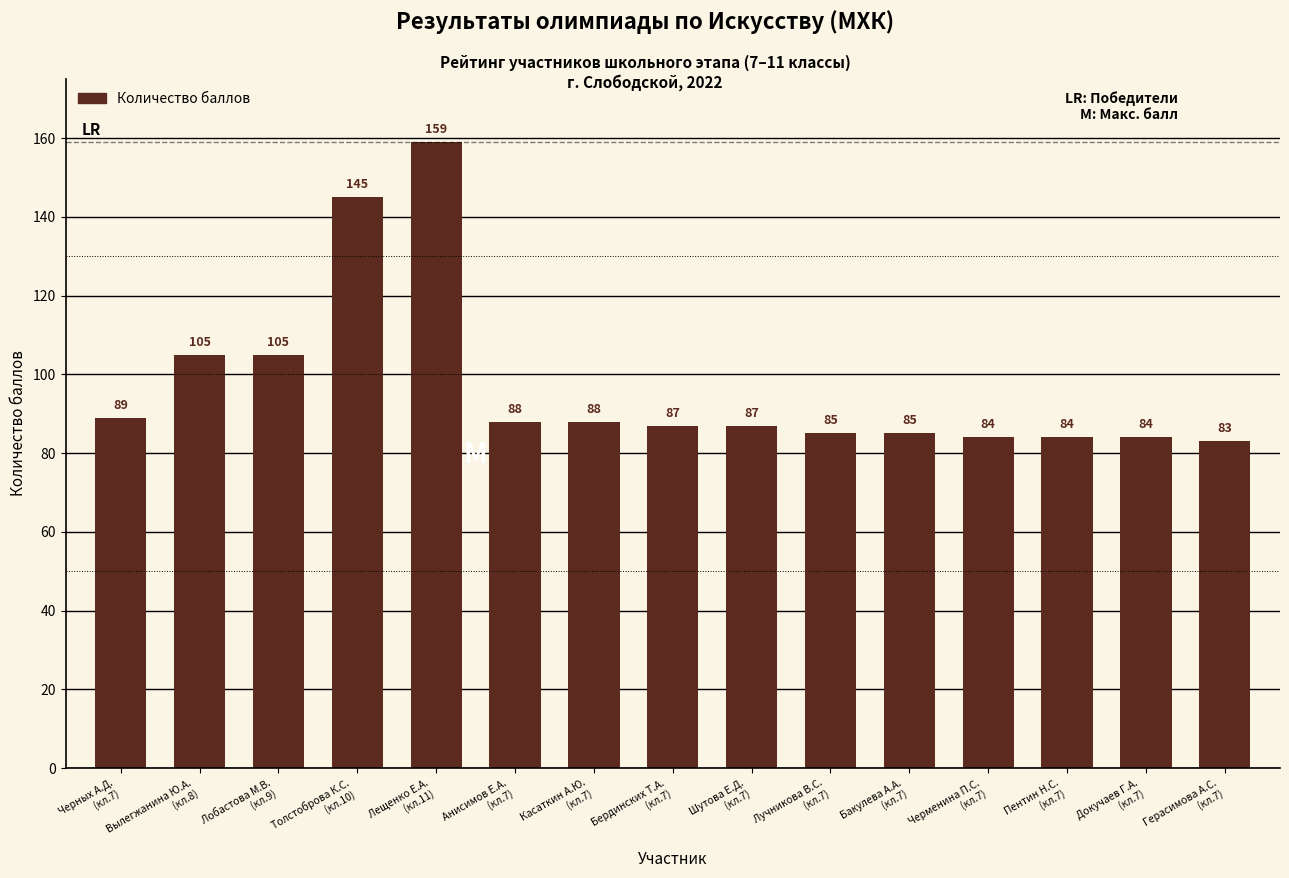

What is the difference between the second highest and minimum values?

62